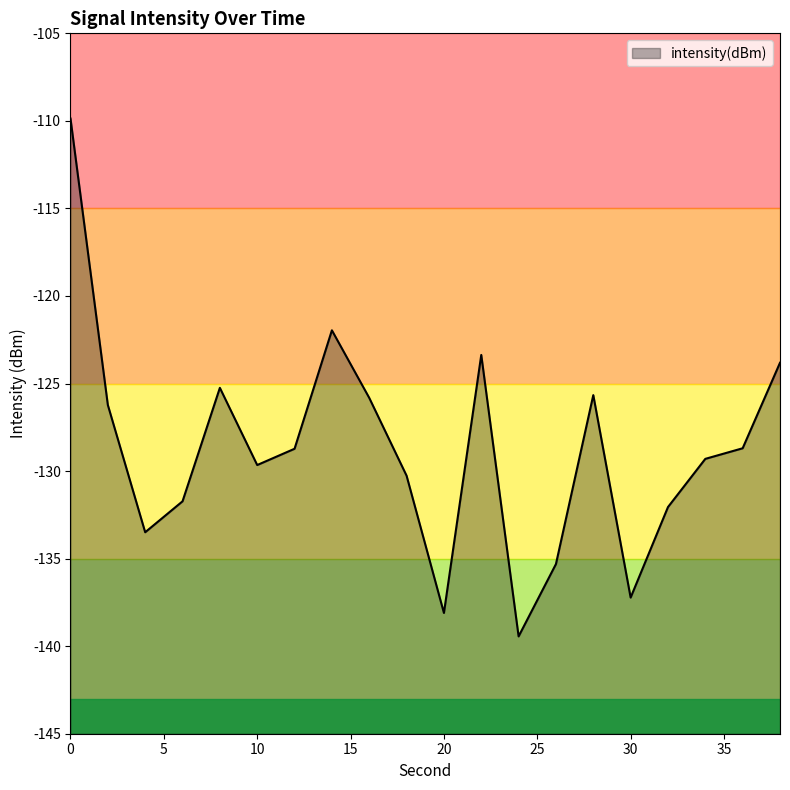

Count the number of data series in this chart.

1